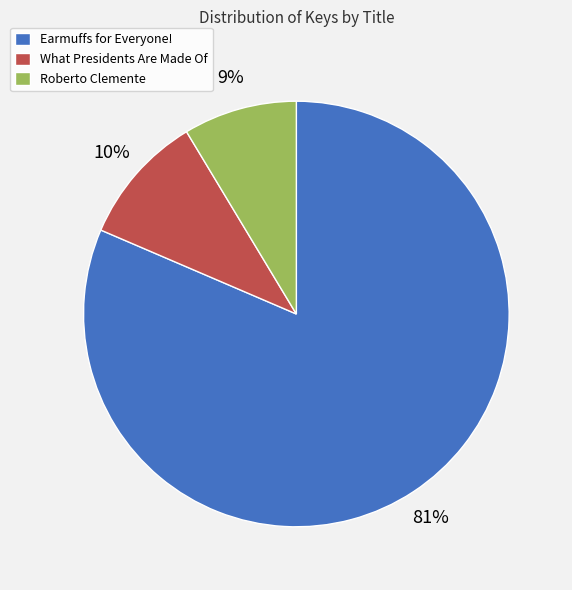

To the nearest percent, what is the average slice percentage?

33%